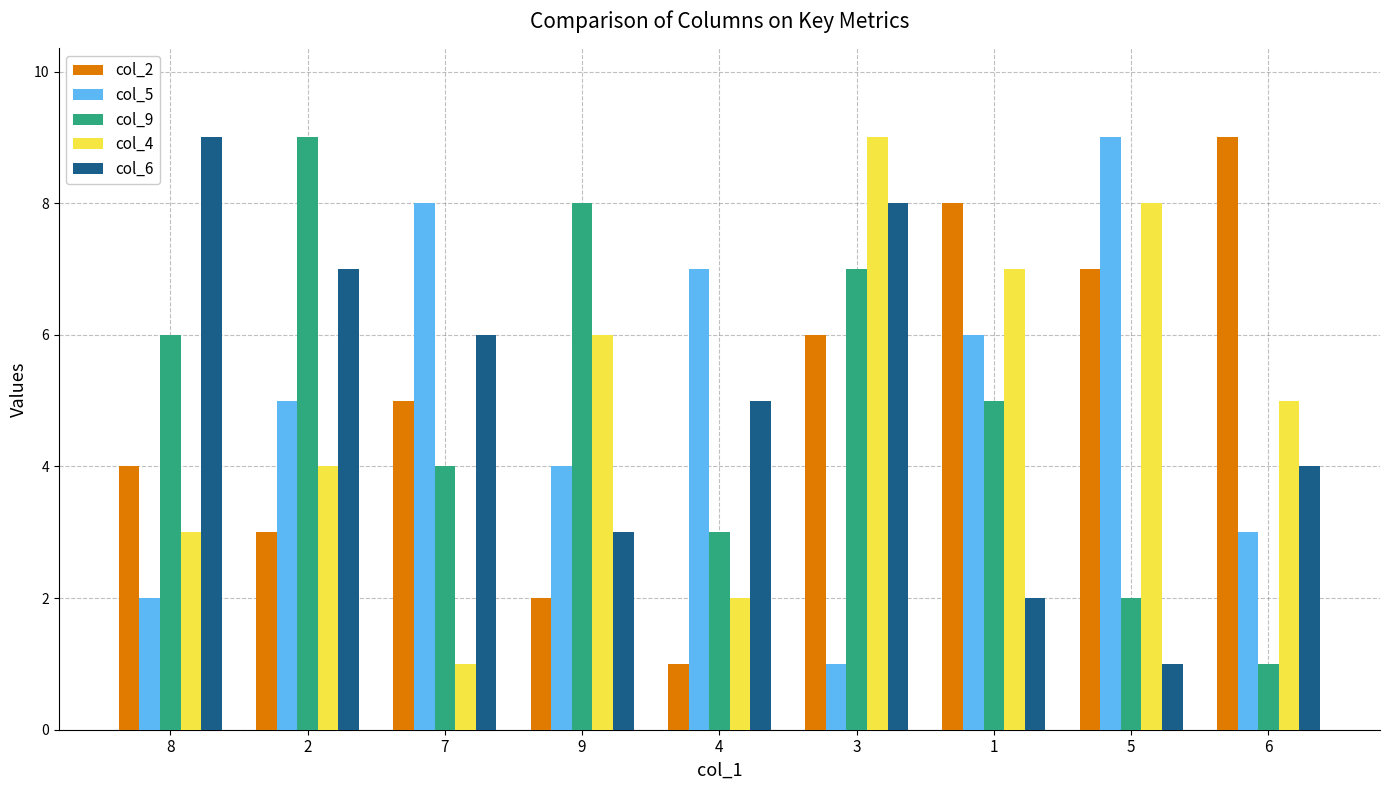

At how many categories does at least one series exceed 5?

9